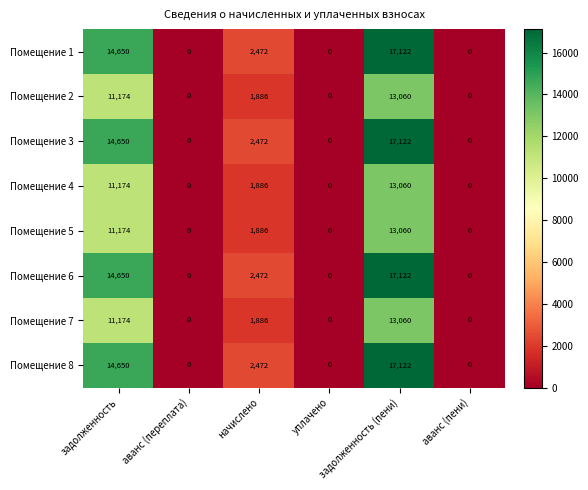

What is the maximum value shown in the chart?

17122